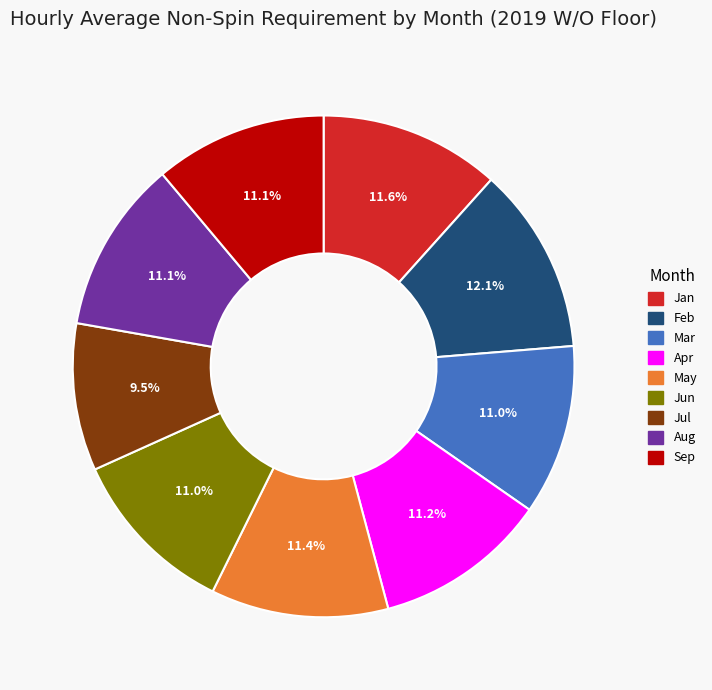

Which has a higher value, Sep or Jul?

Sep